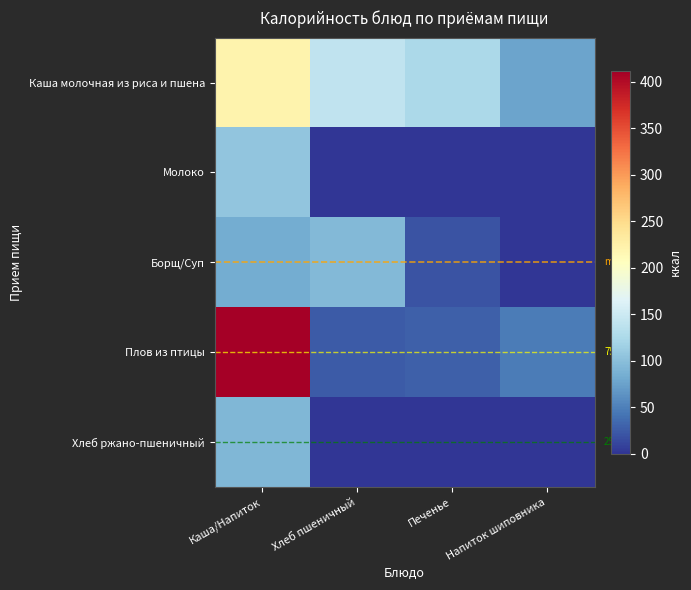

What is the highest value of the Плов из птицы series?

411.6